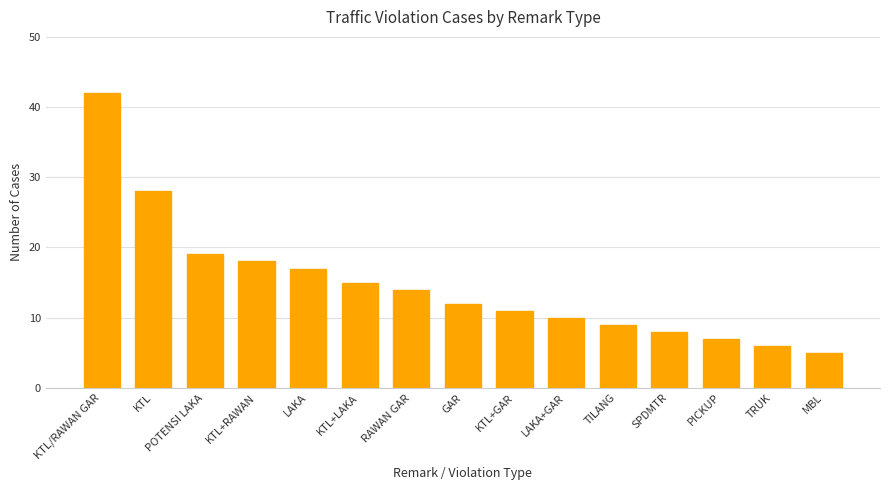

What is the maximum value shown in the chart?

42